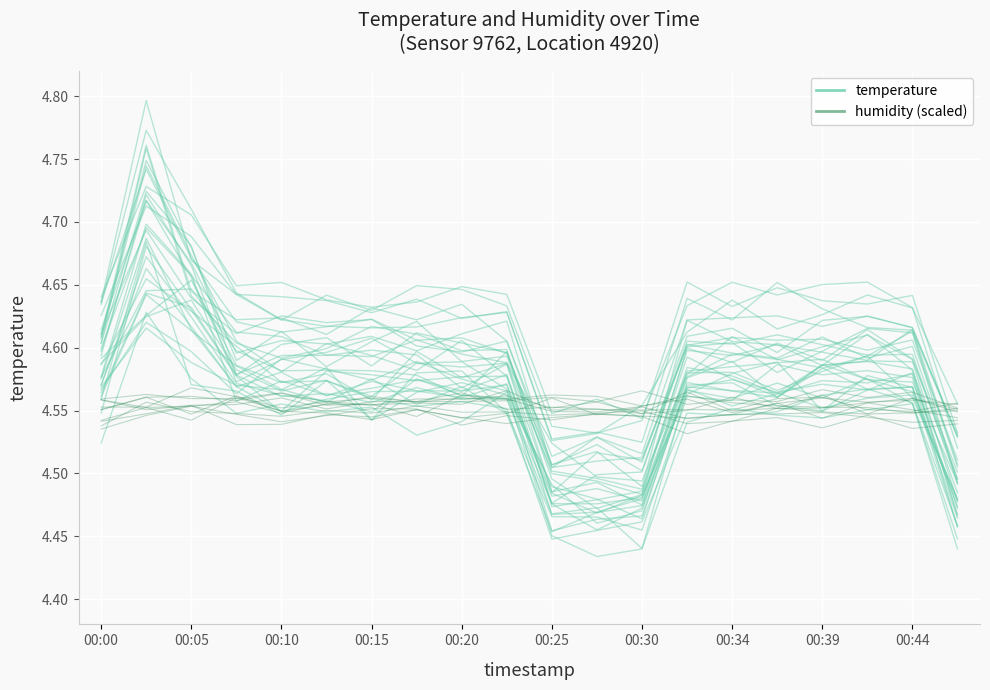

Is it true that humidity equals 2.2 at 11?

False